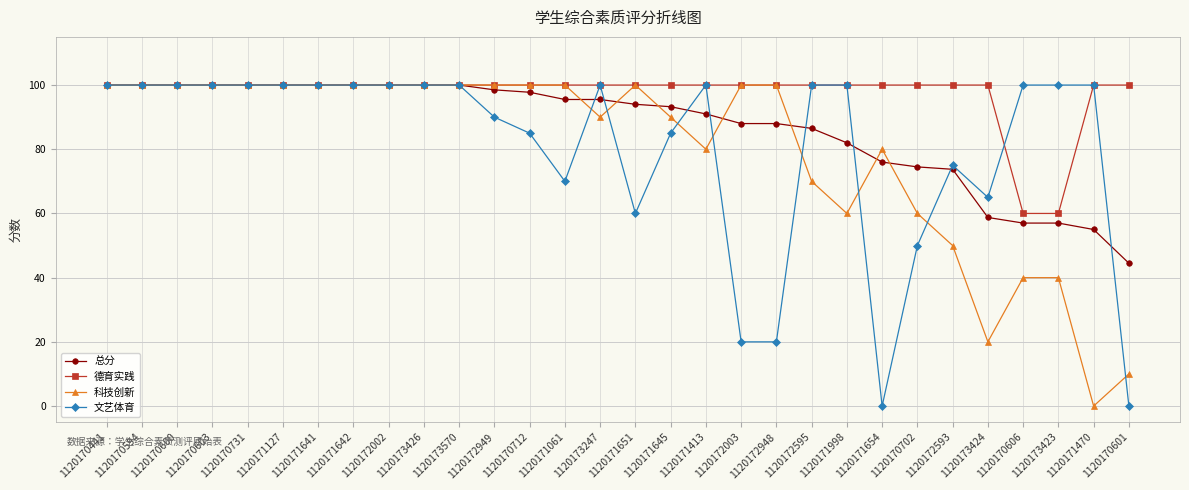

What is the average value of the 科技创新 series?

79.7